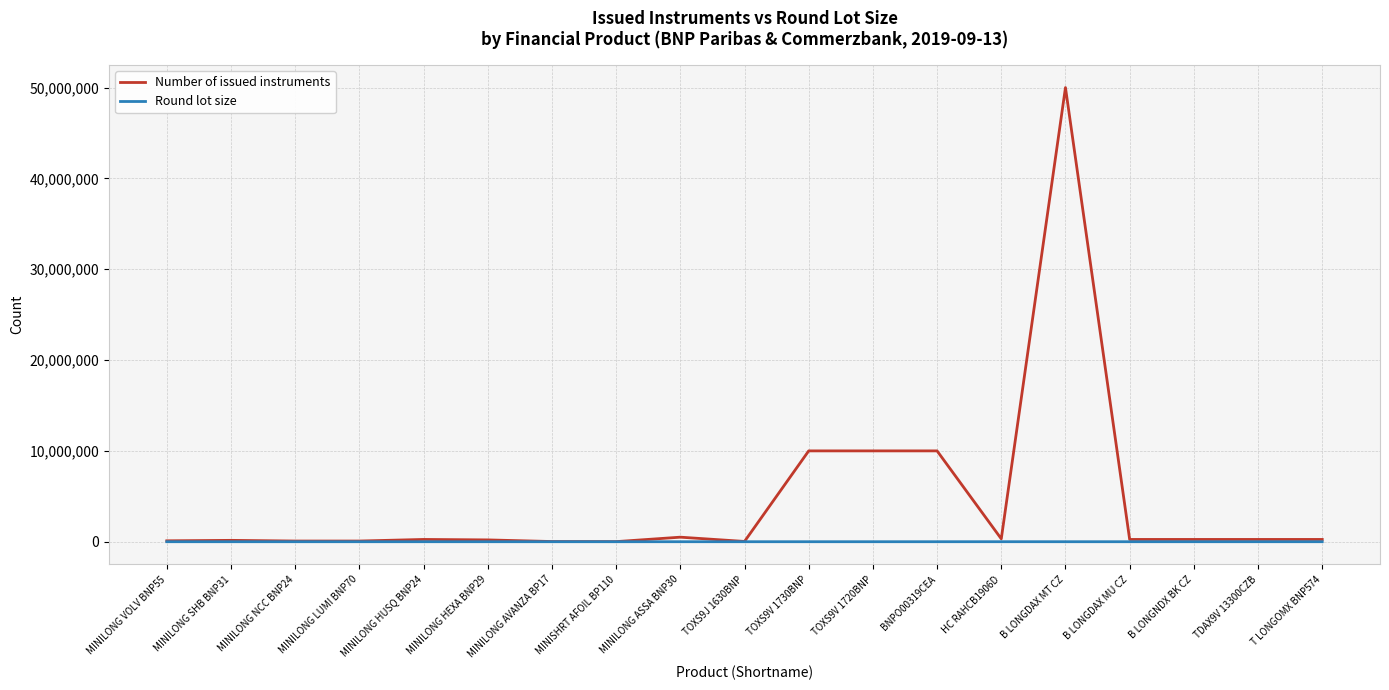

Rank the series by their average value, from highest to lowest.

Number of issued instruments, Round lot size